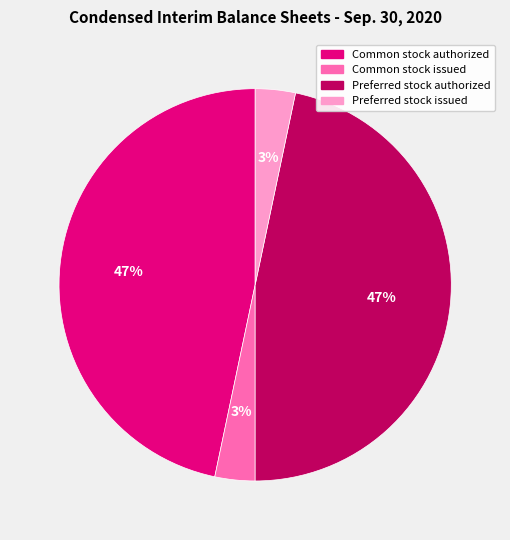

Which has a higher value, Preferred stock authorized or Common stock issued?

Preferred stock authorized